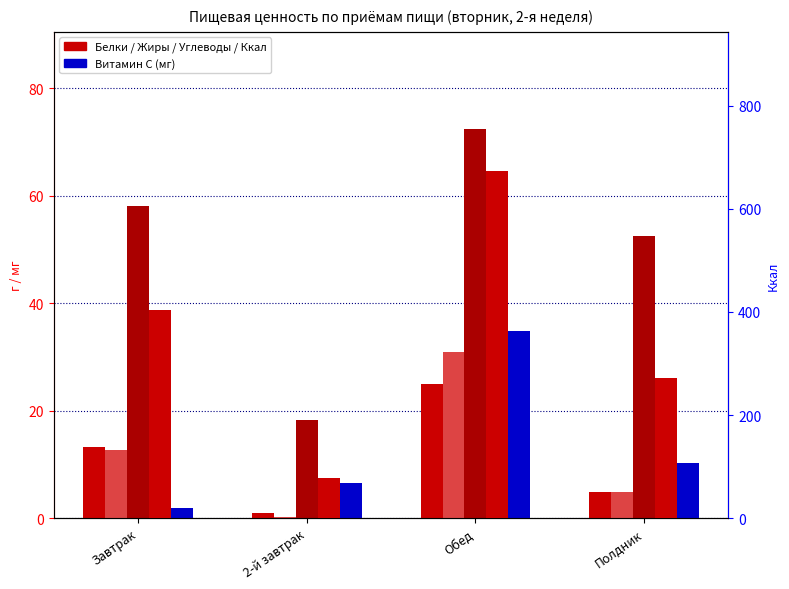

Reading left to right, transcribe all the data shown in this chart.

Белки (г): 13.2	0.9	24.9	4.8
Жиры (г): 12.7	0.2	31.0	4.8
Углеводы (г): 58.2	18.2	72.4	52.5
Витамин С (мг): 2.0	6.6	34.9	10.3
Ккал (правая ось): 403.5	77.4	673.7	272.0